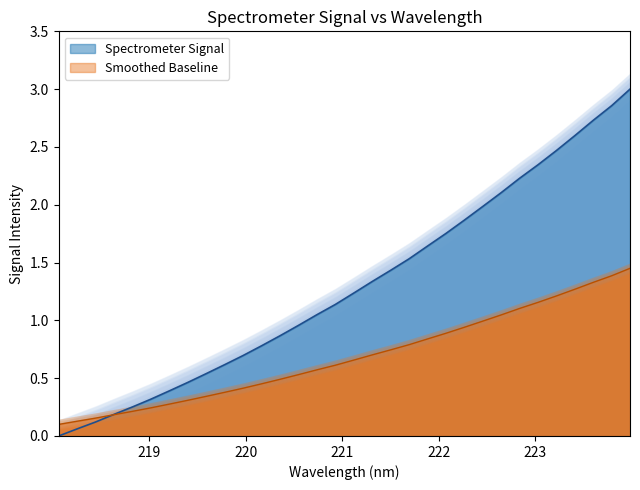

At which category does the chart reach its minimum across all series?

218.0596